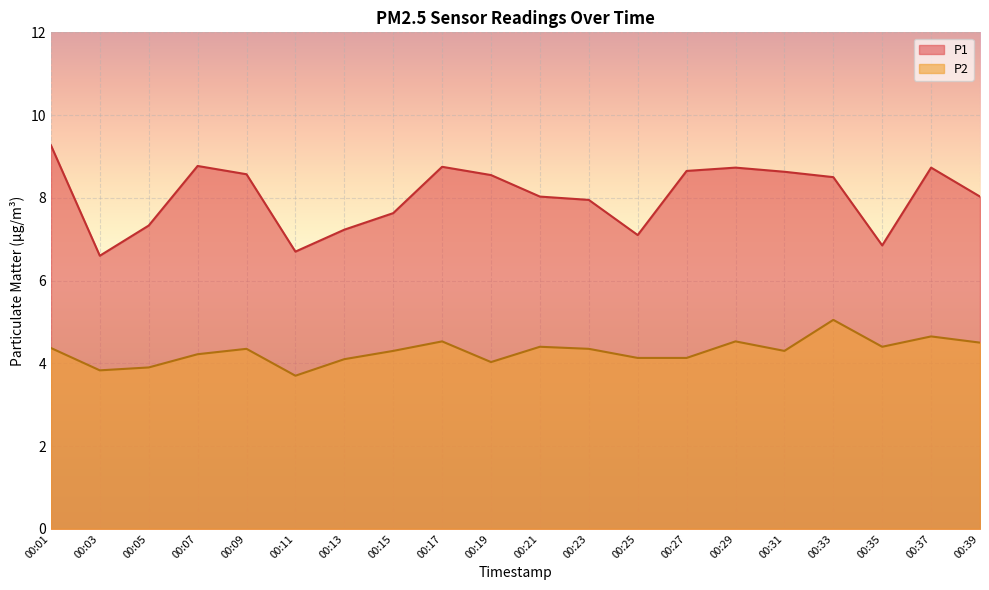

Count the number of data series in this chart.

2